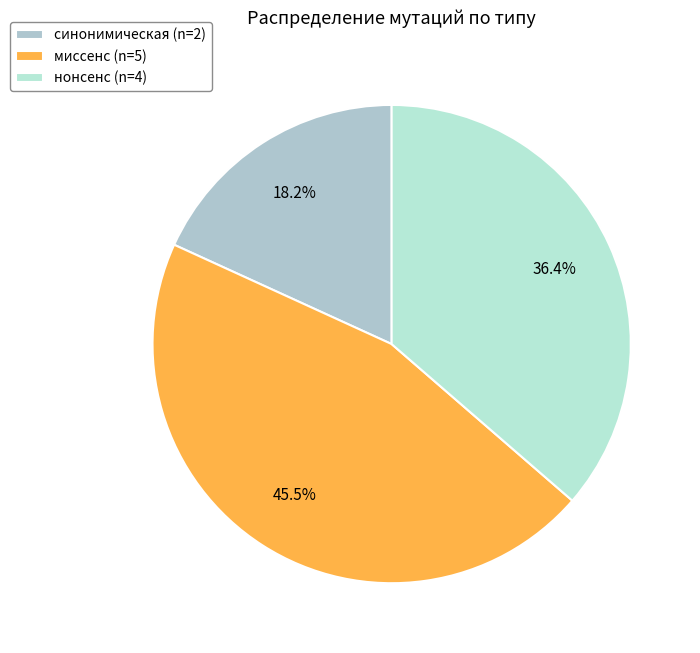

Rank the categories by value from highest to lowest.

миссенс, нонсенс, синонимическая